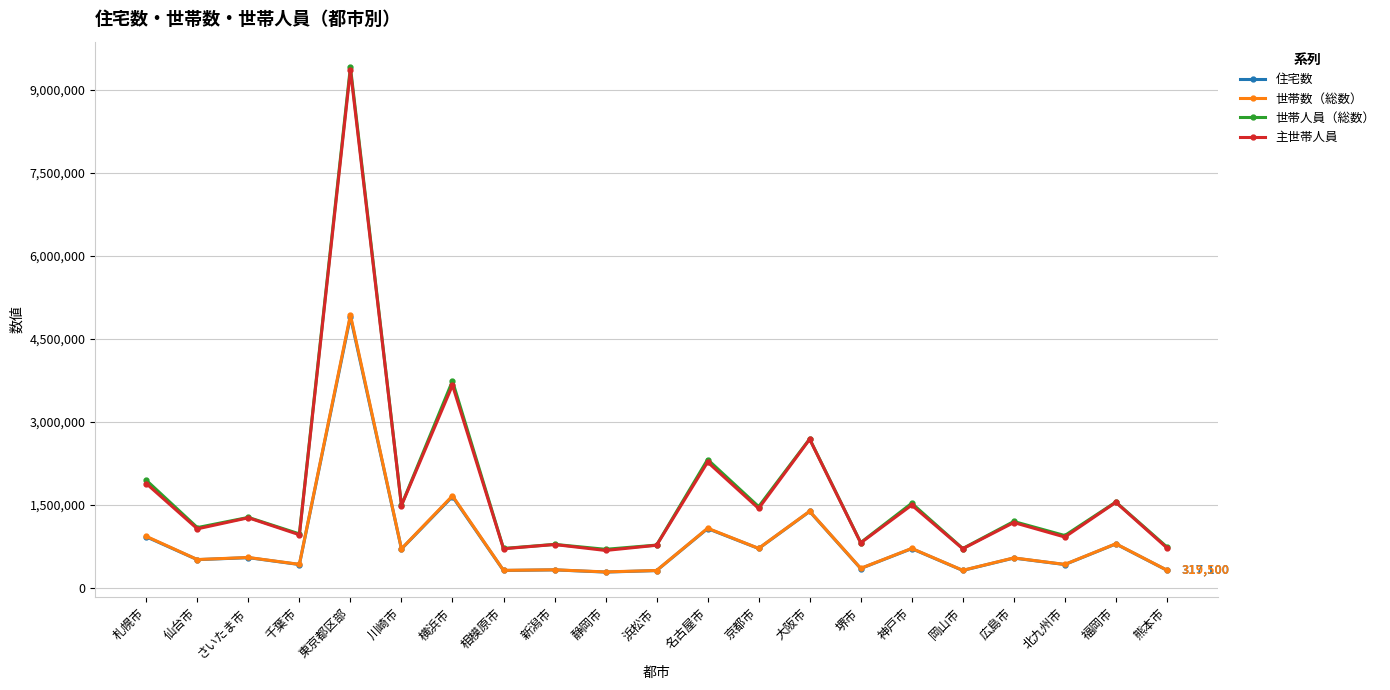

What is the difference between the second highest and second lowest values in the 住宅数 series?

1338100